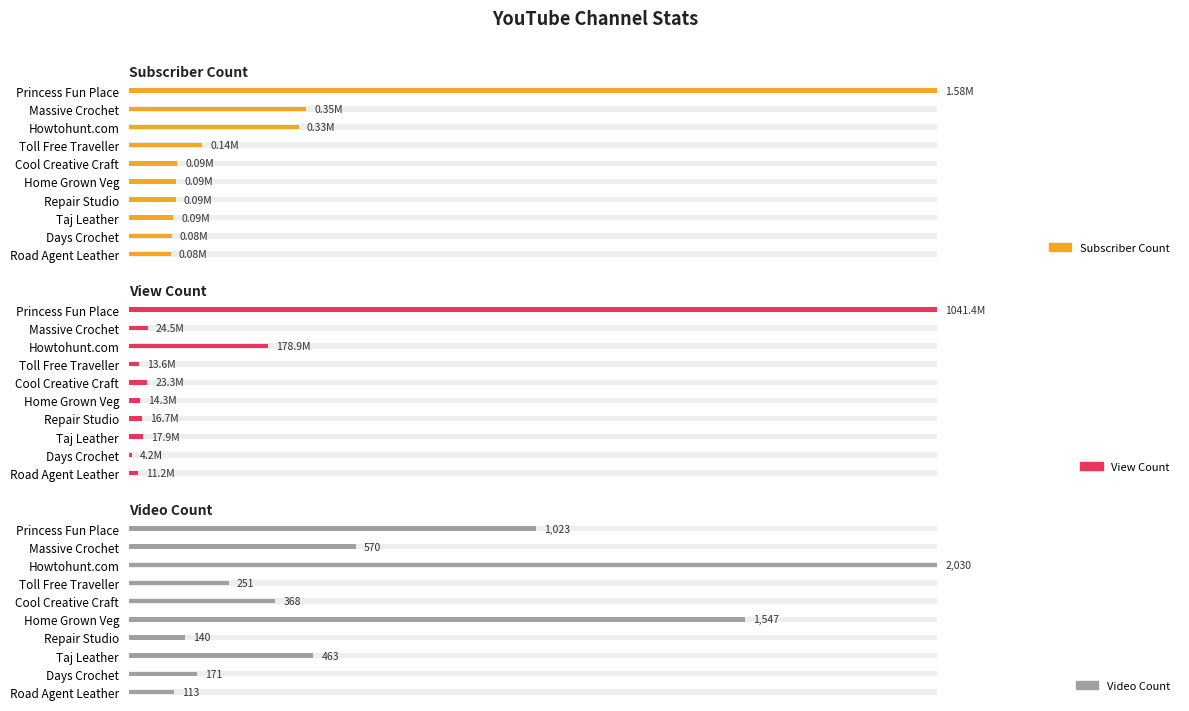

How many bars are there in total?

30